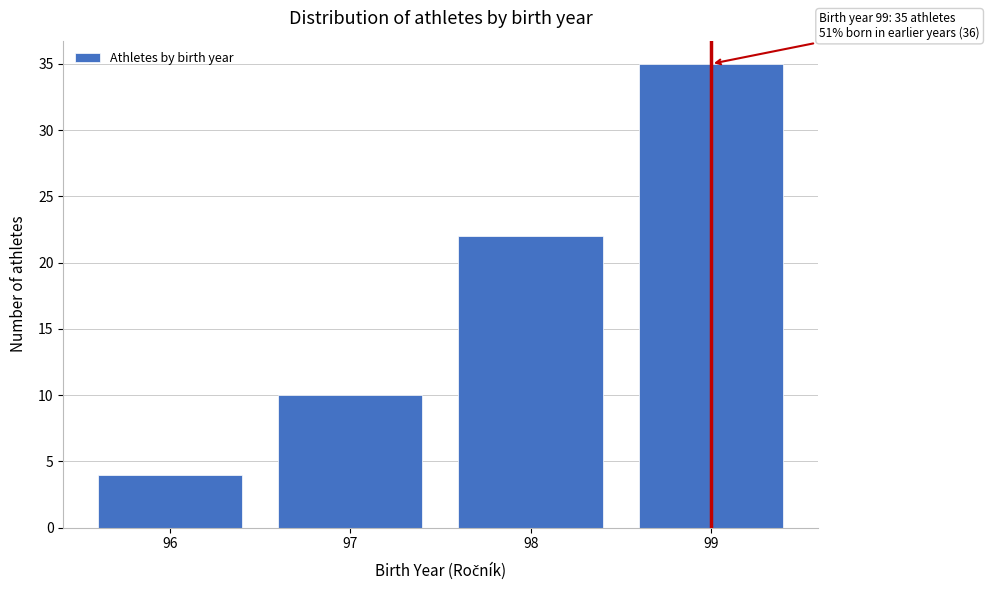

Reading left to right, transcribe all the data shown in this chart.

4	10	22	35